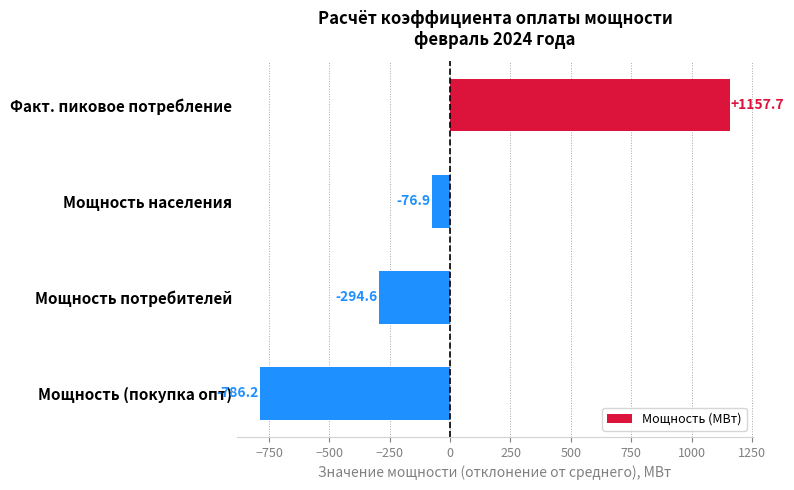

The value at Мощность потребителей is -294.6. True or false?

True